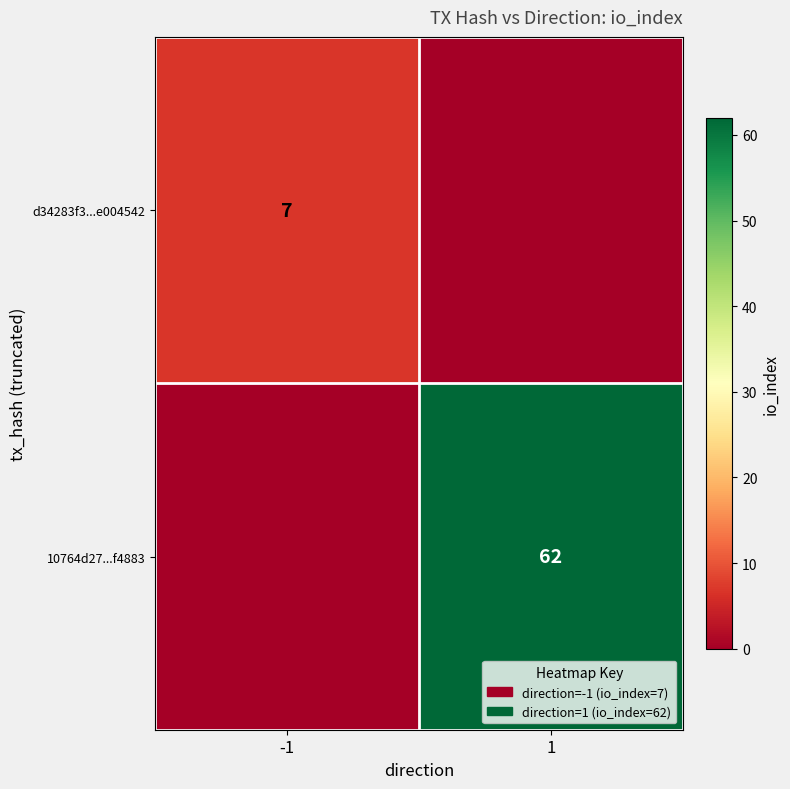

Count the number of data series in this chart.

2